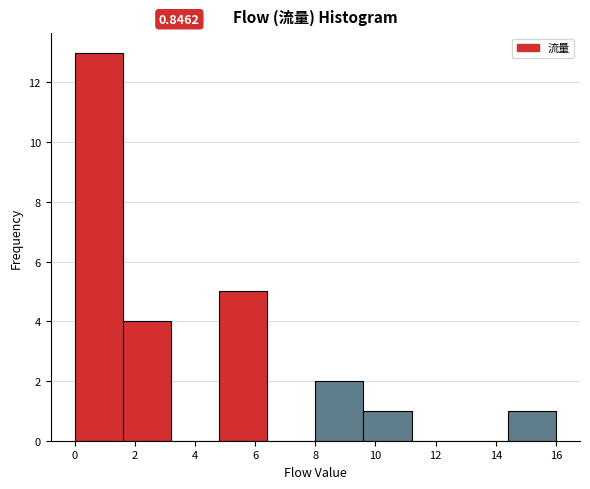

Which range on the x-axis has the tallest bar?

0.0 to 1.6